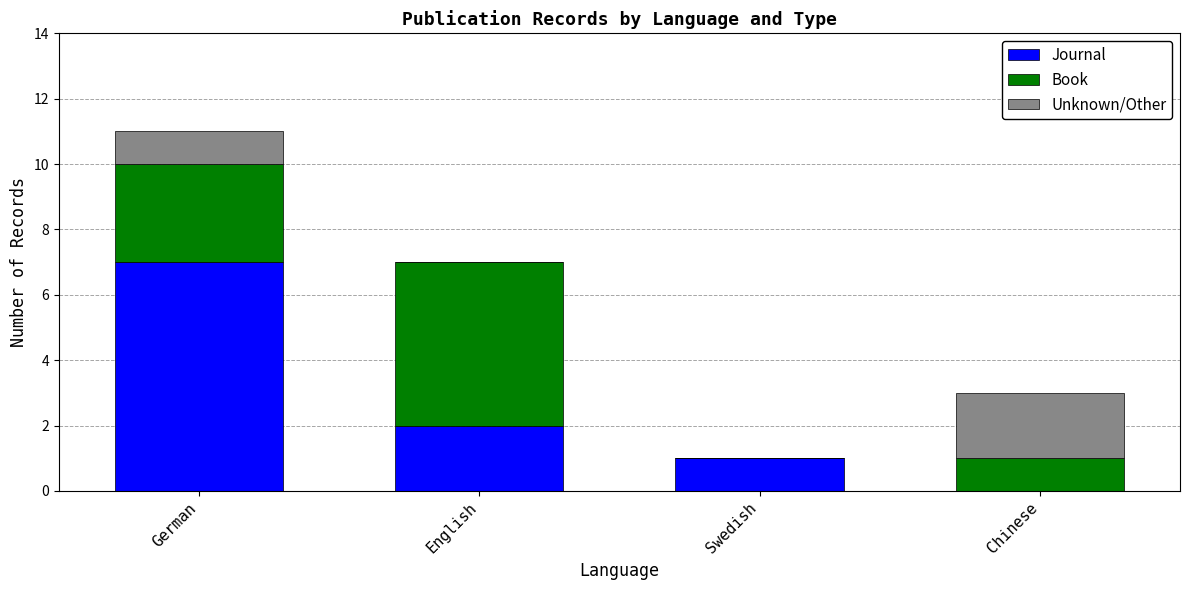

Read the Journal value at German.

7